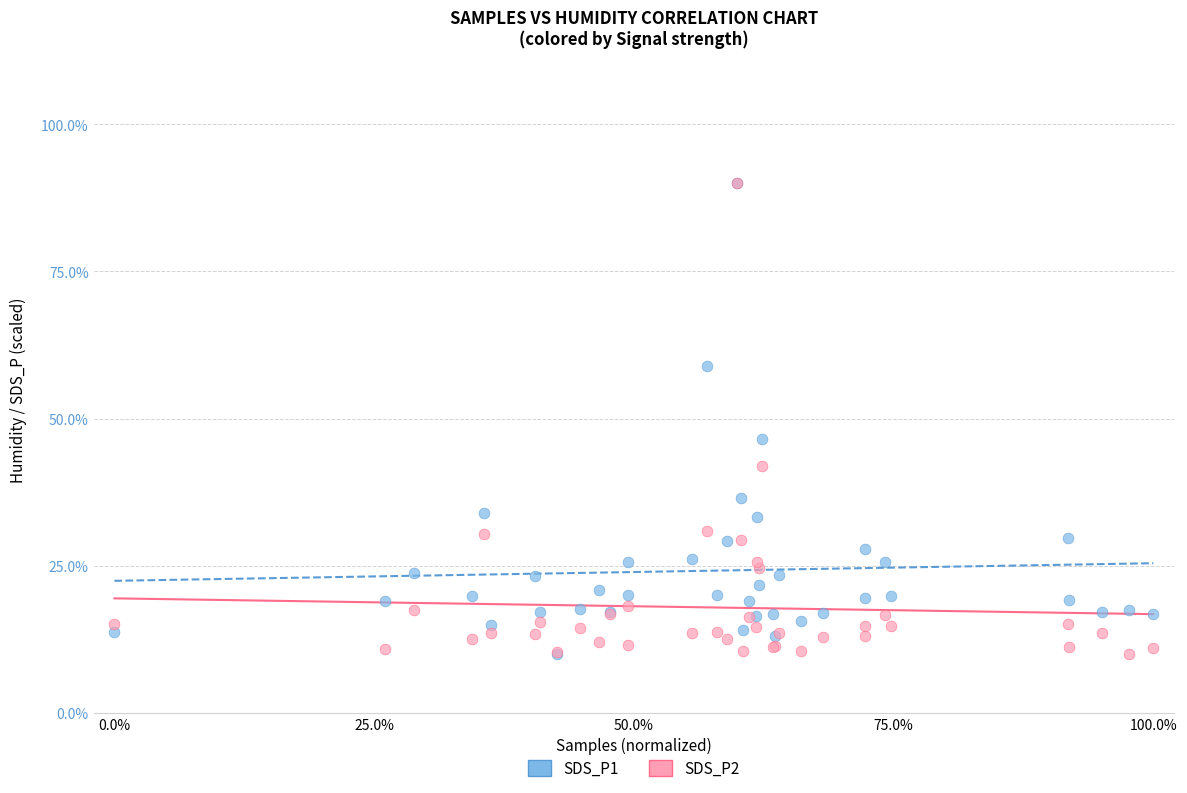

What are all the series names shown in the legend?

SDS_P1, SDS_P2